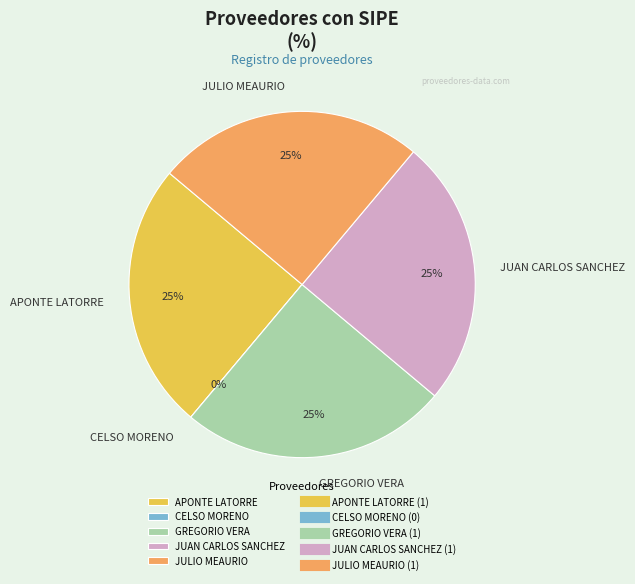

Is there a majority slice in this chart?

No